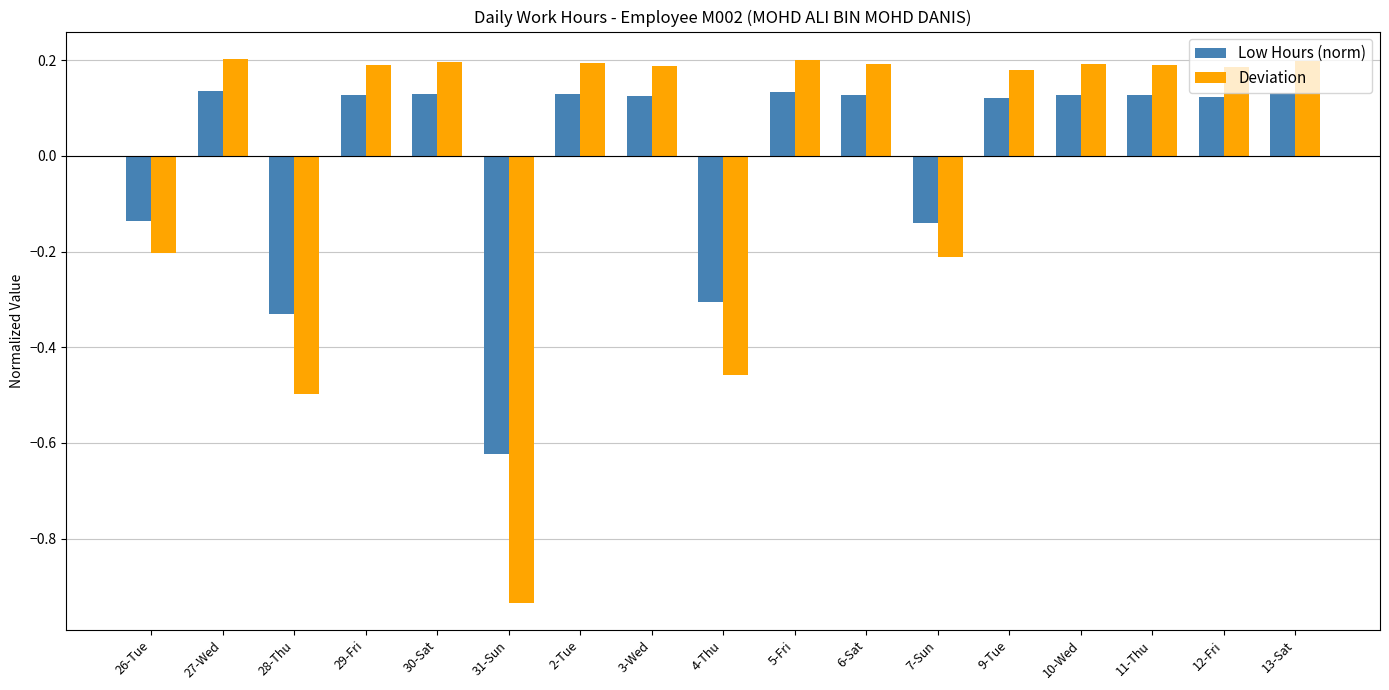

What is the difference between the maximum and second lowest values in the Low Hours (norm) series?

0.5